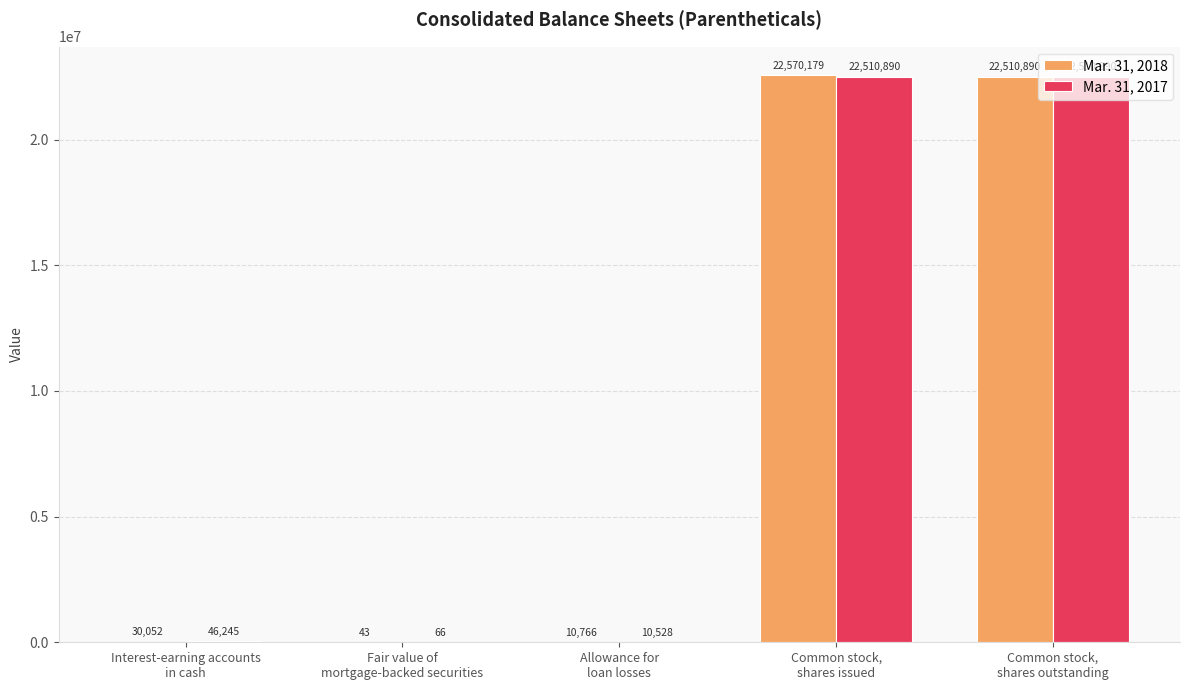

Which series has the largest total across all categories?

Mar. 31, 2018